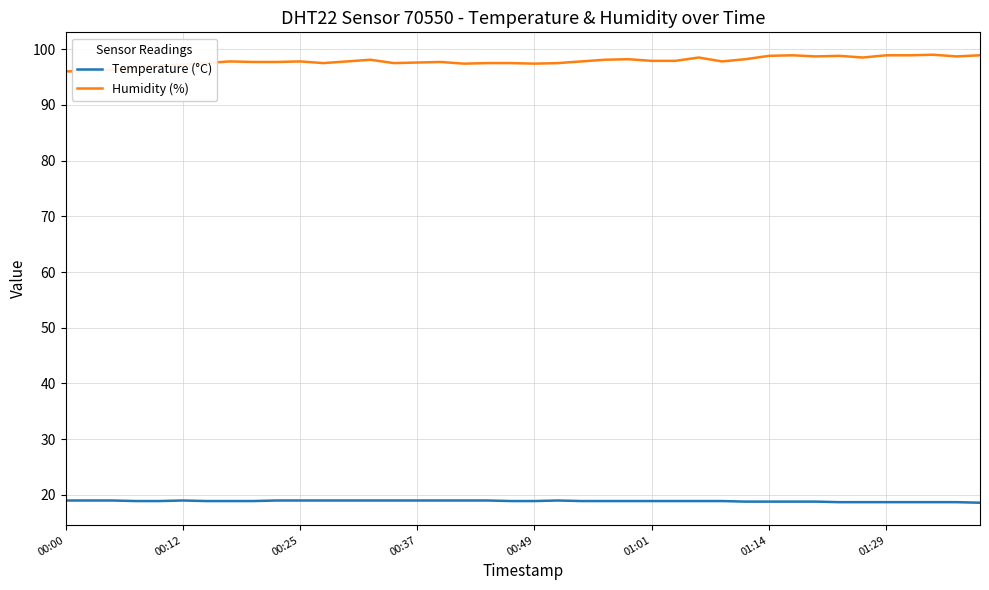

What is the difference between the maximum and minimum values in the Humidity (%) series?

3.0